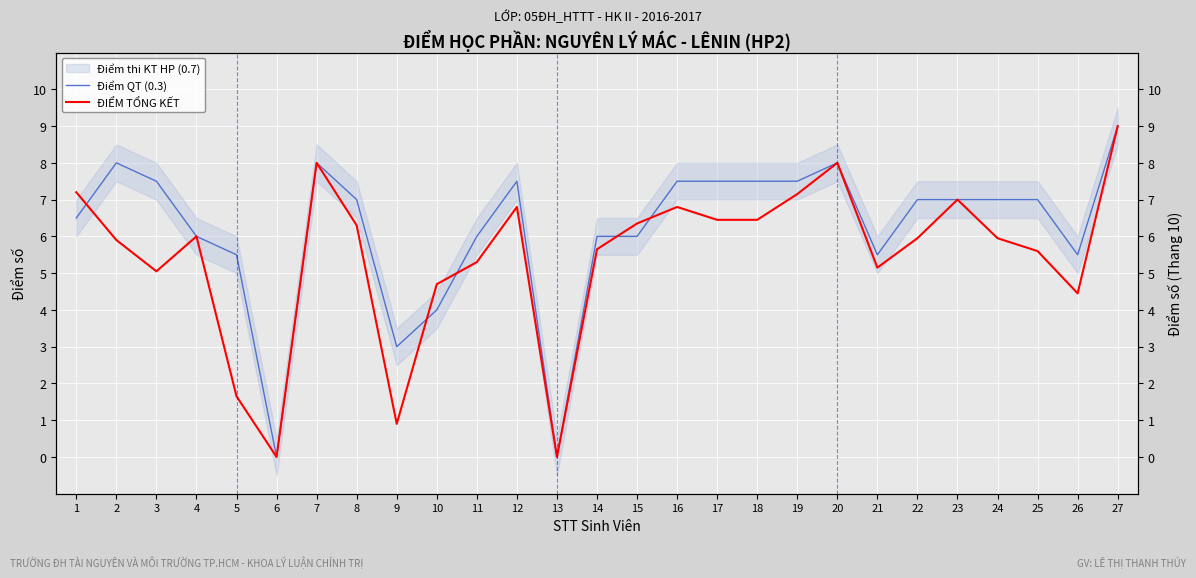

Reading right to left, what are all the values shown in this chart?

Điểm QT (0.3): 9.0	5.5	7.0	7.0	7.0	7.0	5.5	8.0	7.5	7.5	7.5	7.5	6.0	6.0	0.0	7.5	6.0	4.0	3.0	7.0	8.0	0.0	5.5	6.0	7.5	8.0	6.5
ĐIỂM TỔNG KẾT: 9.0	4.5	5.6	6.0	7.0	6.0	5.2	8.0	7.2	6.5	6.5	6.8	6.3	5.7	0.0	6.8	5.3	4.7	0.9	6.3	8.0	0.0	1.6	6.0	5.0	5.9	7.2